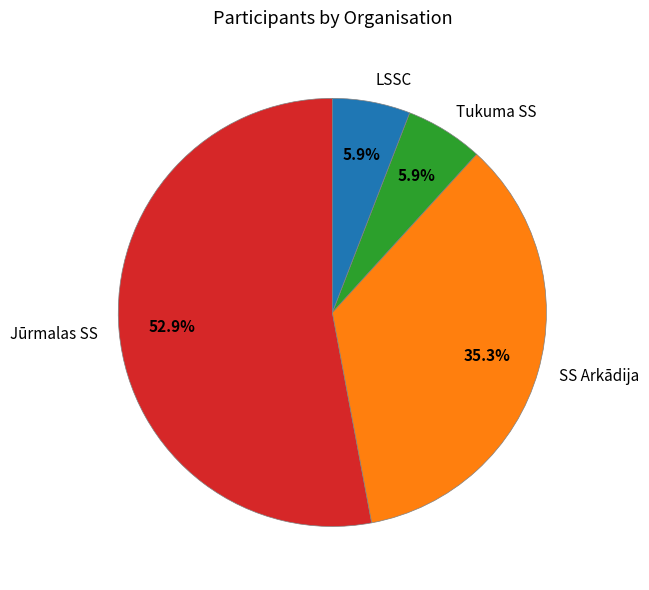

Is it true that Jūrmalas SS is 47% of the pie?

False